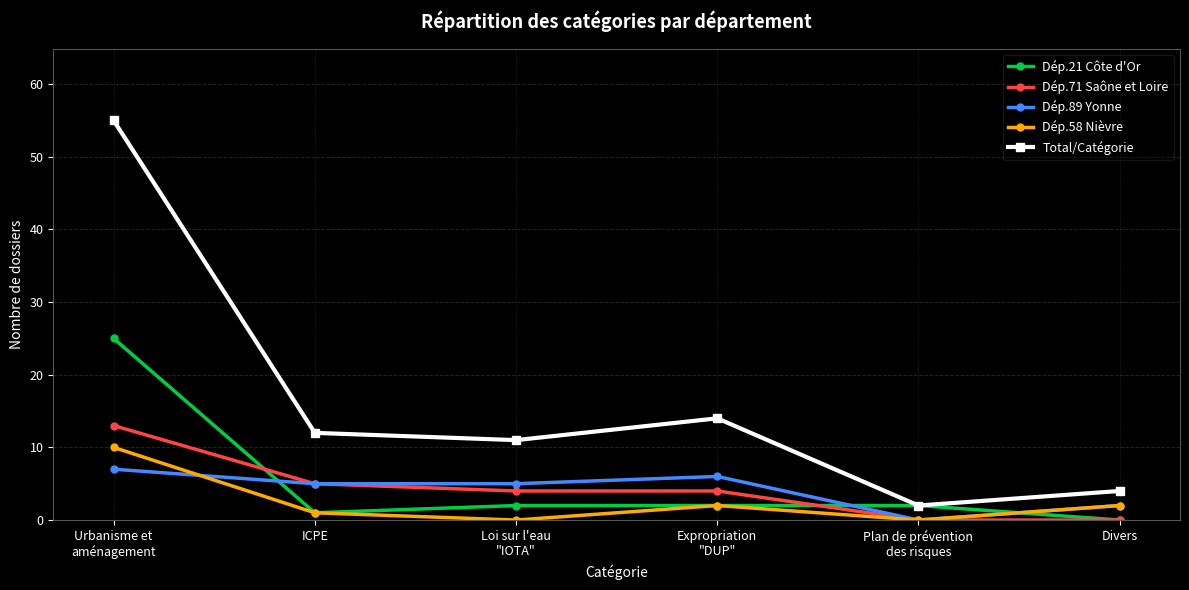

Read the Dép.21 Côte d'Or value at Urbanisme et
aménagement, to the nearest 5.

25